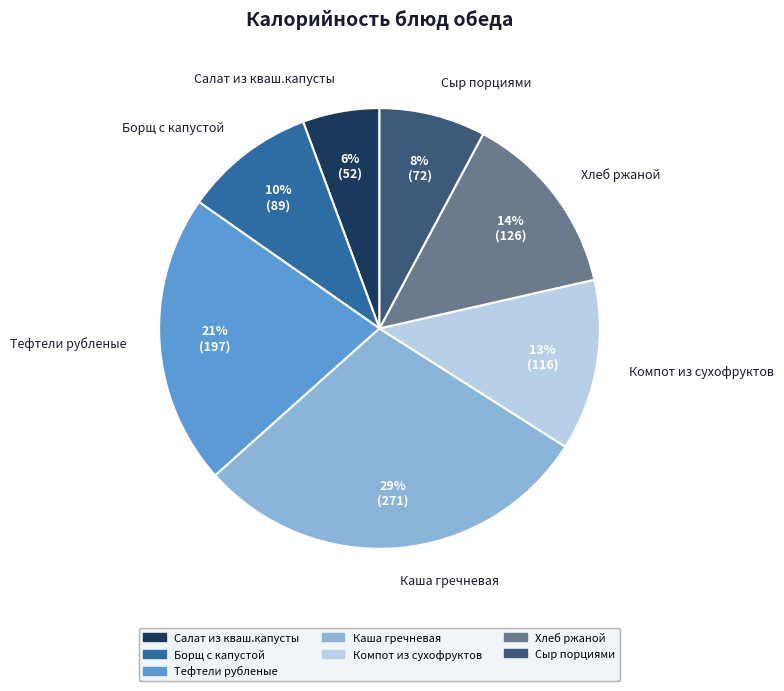

What percentage is the Борщ с капустой slice, to the nearest percent?

10%